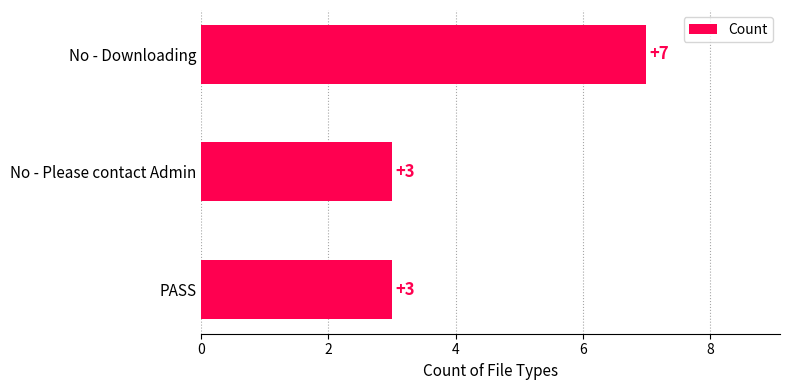

Reading top to bottom, what are all the values shown in this chart?

7	3	3